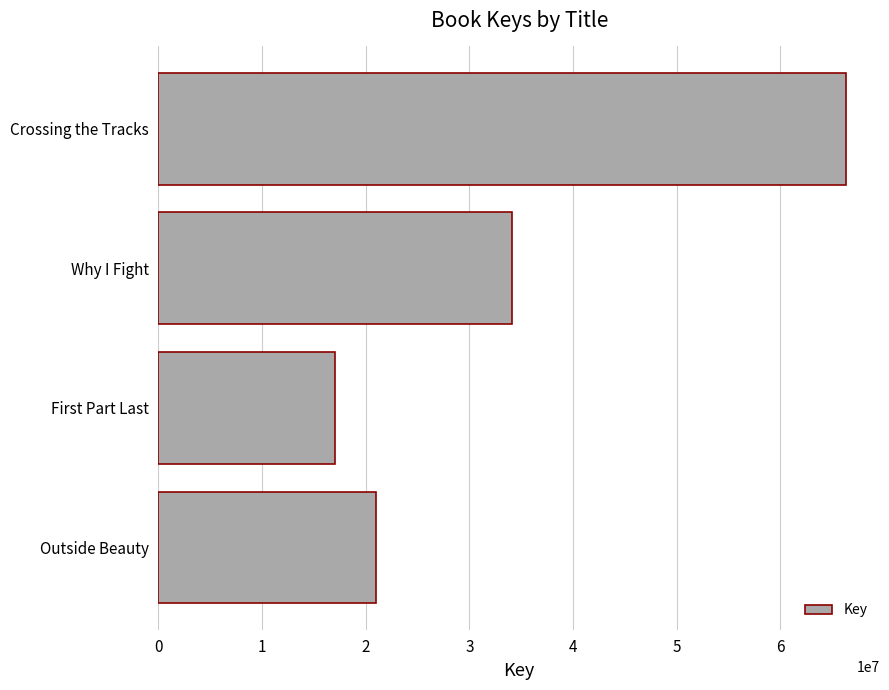

Count the number of data series in this chart.

1